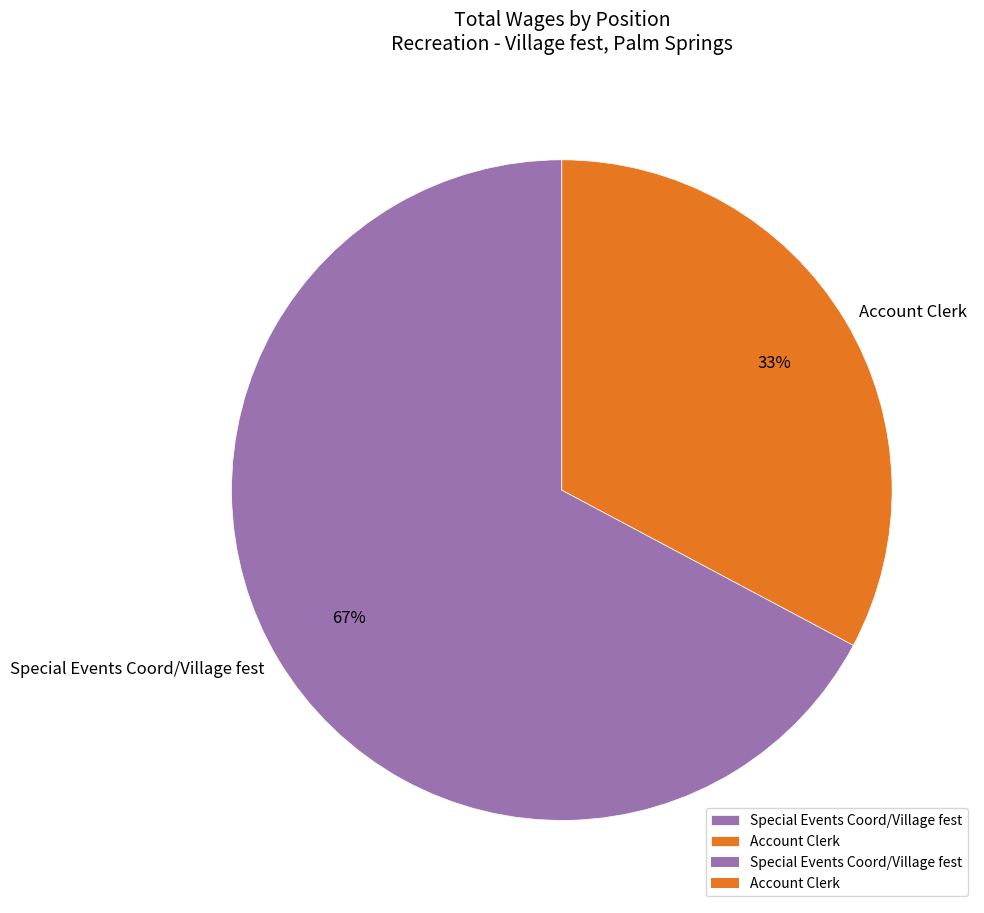

Count the number of slices in the pie.

2